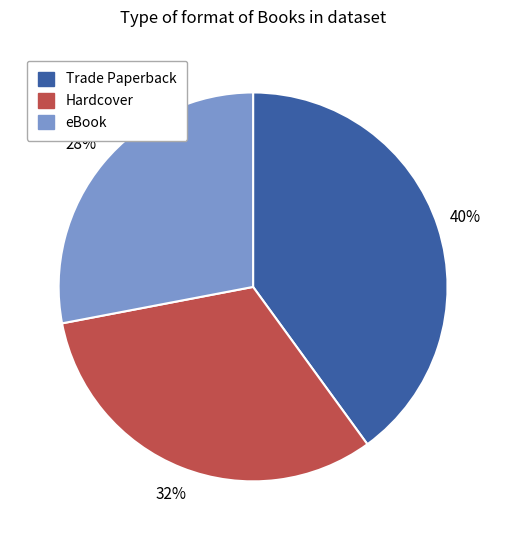

Rank the categories by value from lowest to highest.

eBook, Hardcover, Trade Paperback